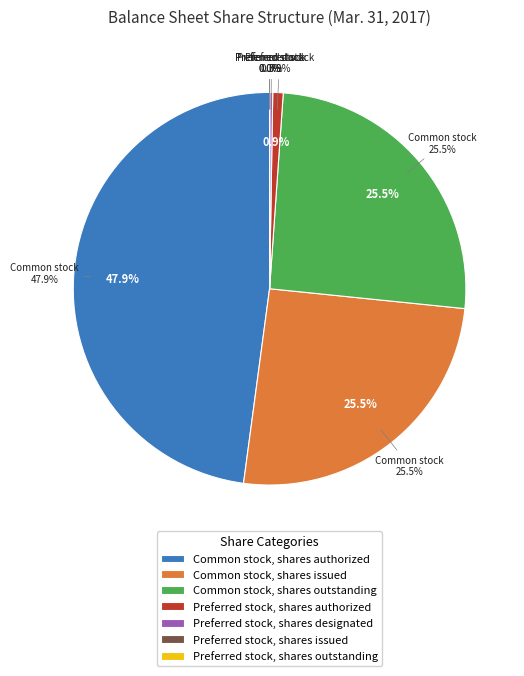

What is the total percentage of Common stock, shares authorized and Preferred stock, shares designated?

48.1%